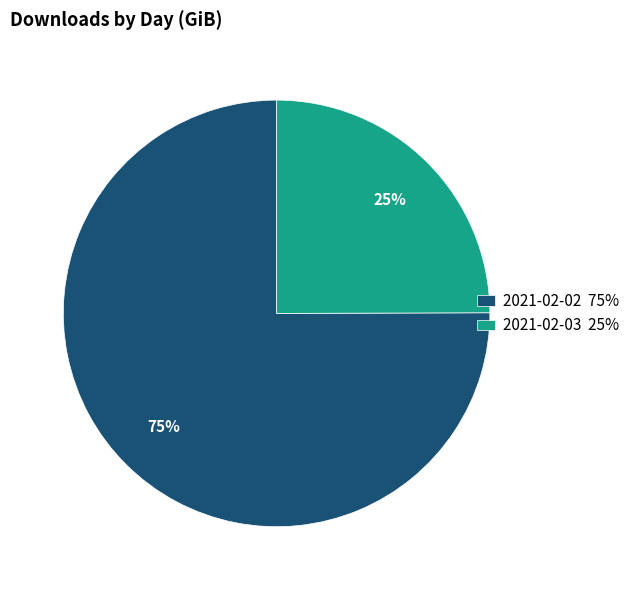

Which slice is the largest?

2021-02-02